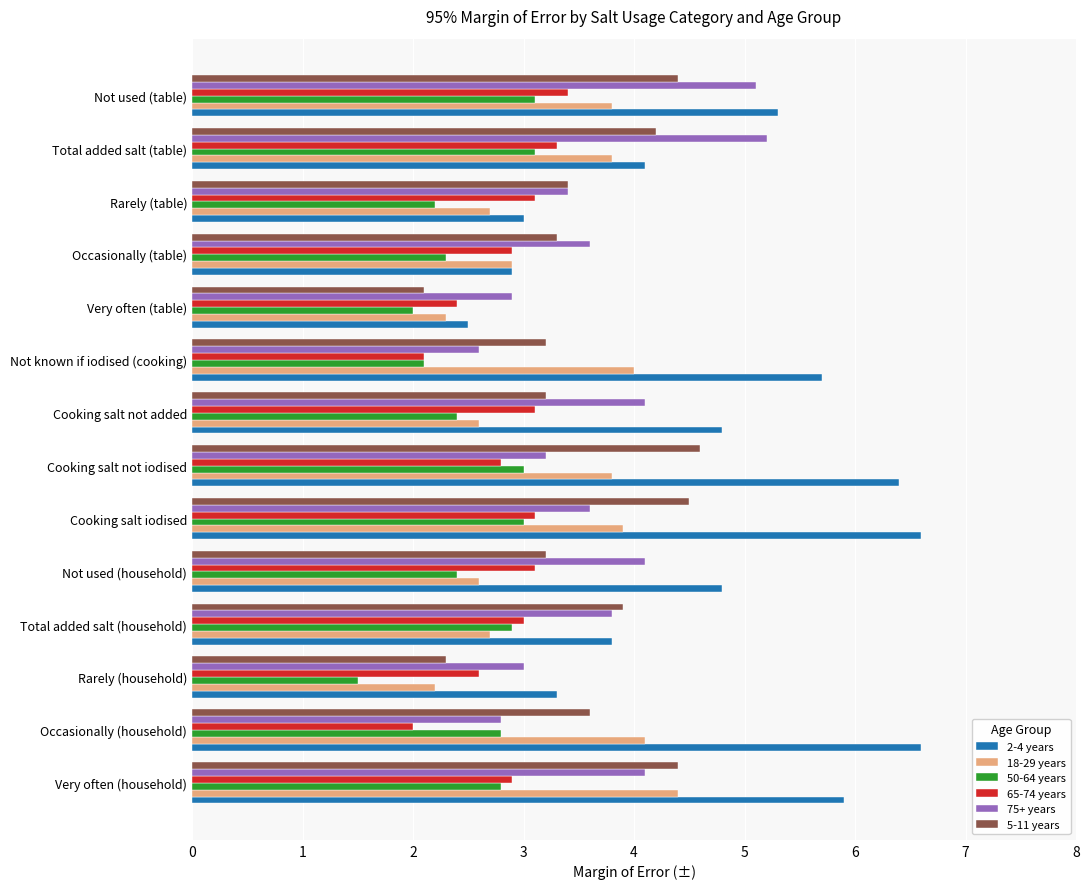

What is the difference between the maximum and minimum values in the 2-4 years series?

4.1